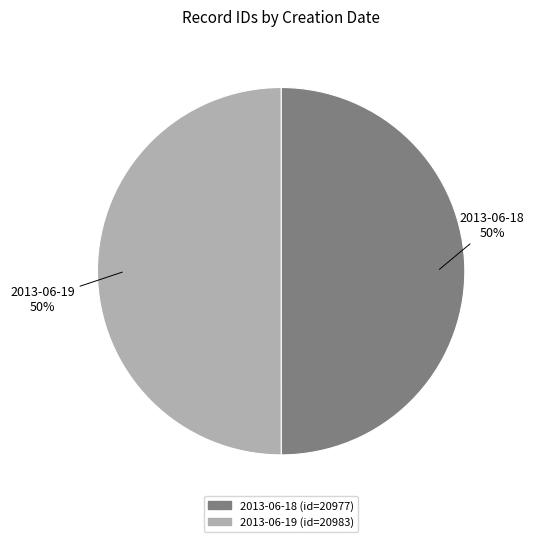

To the nearest percent, what is the average slice percentage?

50%